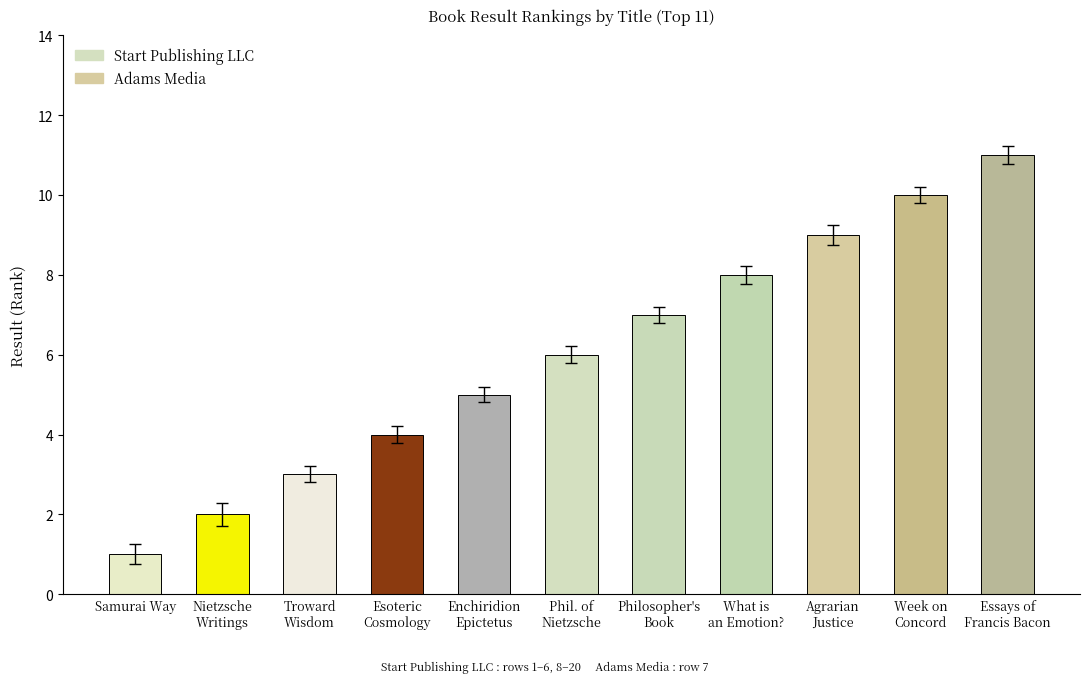

What is the sum of all values?

66